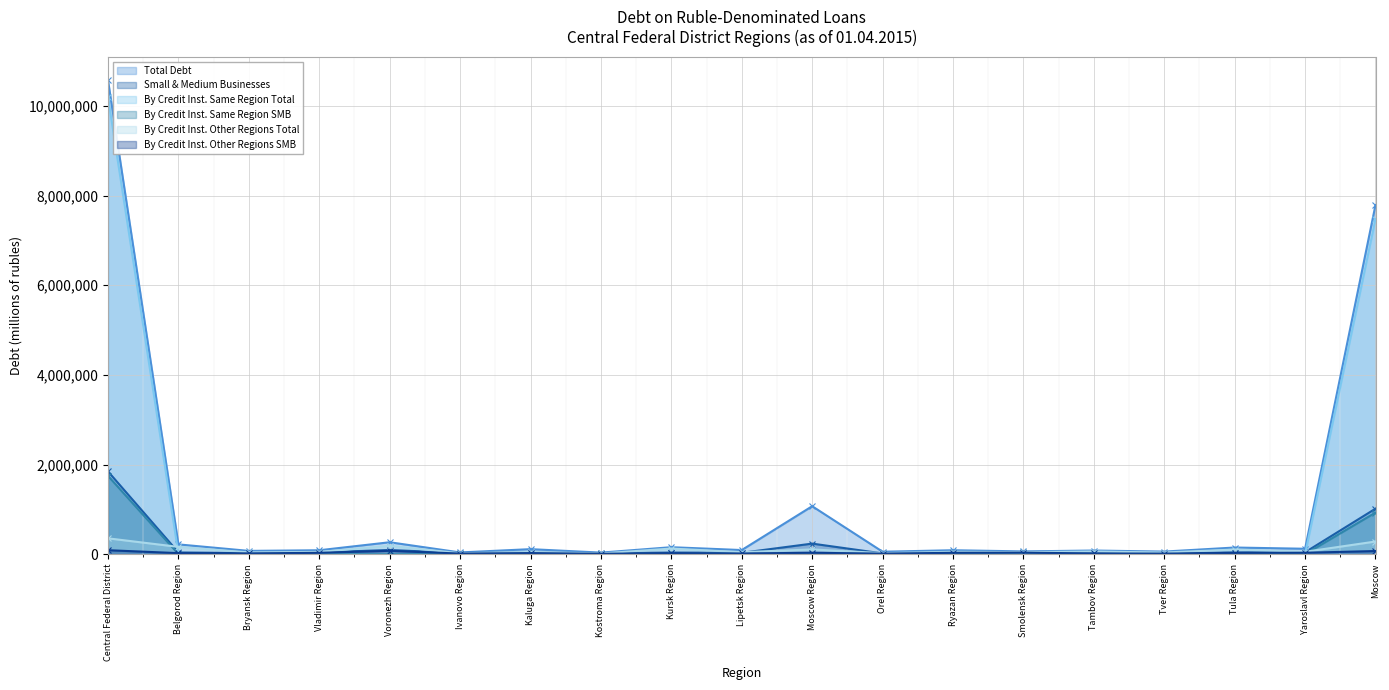

At which category does By Credit Inst. Same Region Total reach its first local valley?

Bryansk Region